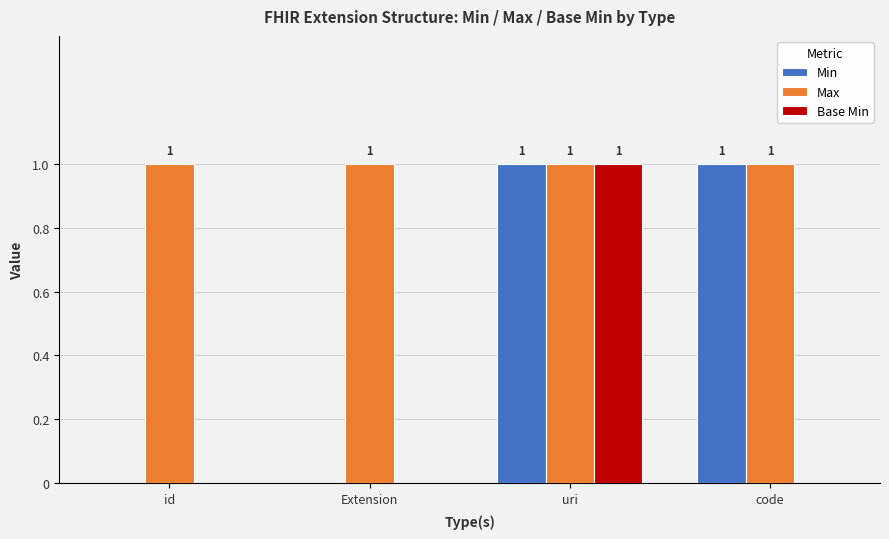

Reading left to right, extract all data points from this chart.

Min: 0	0	1	1
Max: 1	1	1	1
Base Min: 0	0	1	0